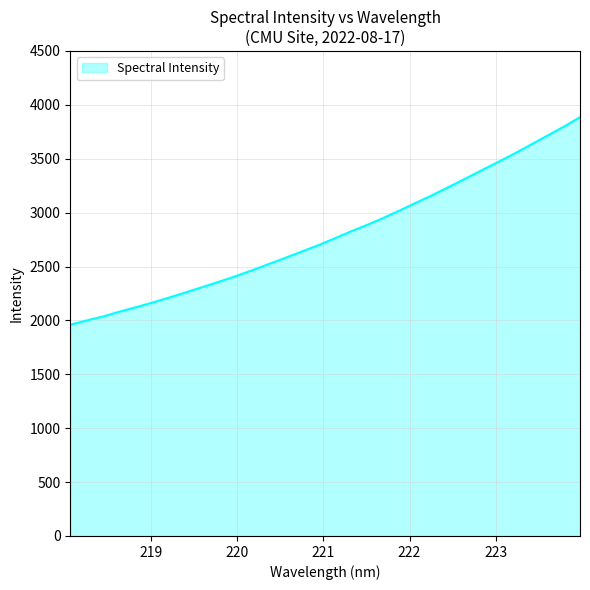

What is the smallest value displayed?

1960.2